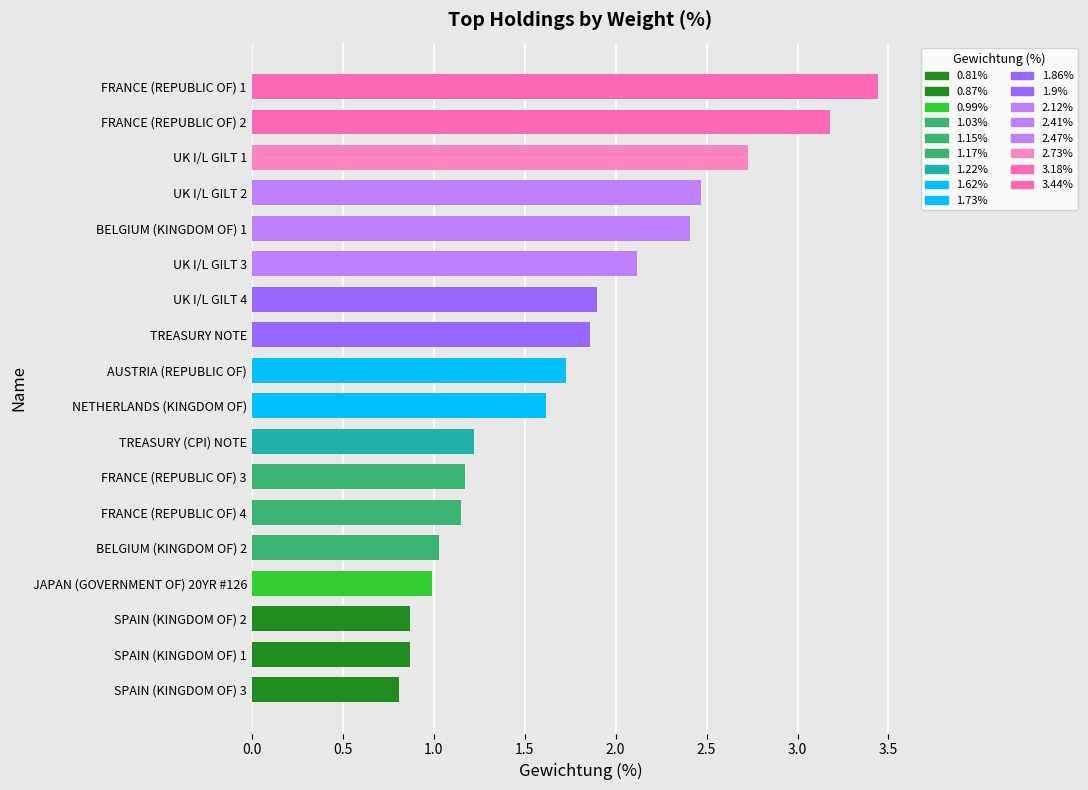

How many data points are less than 1?

4